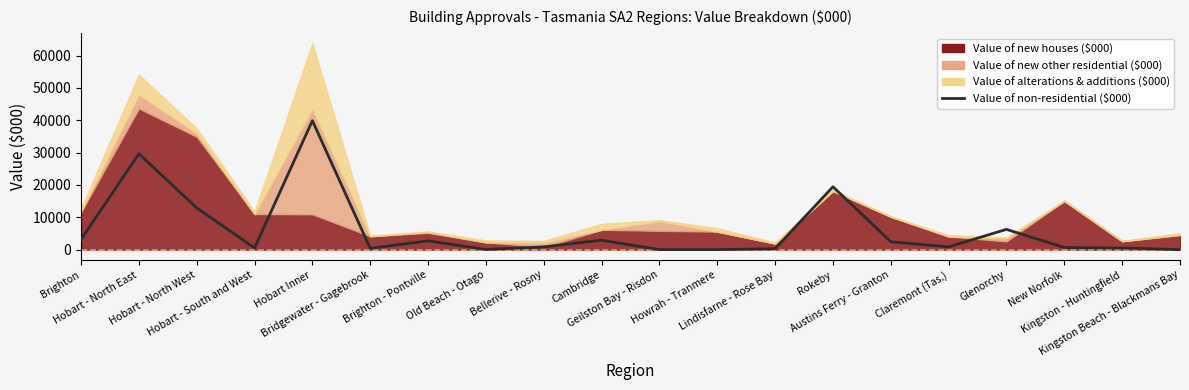

Where does the data first go above 850?

Brighton